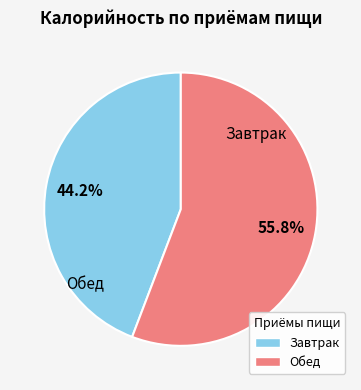

To the nearest percent, what is the combined percentage of Завтрак and Обед?

100%